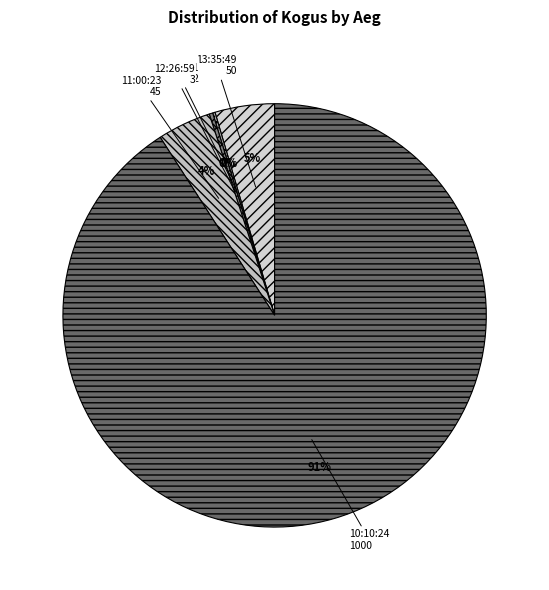

To the nearest percent, what percentage of the pie is 13:35:49?

5%